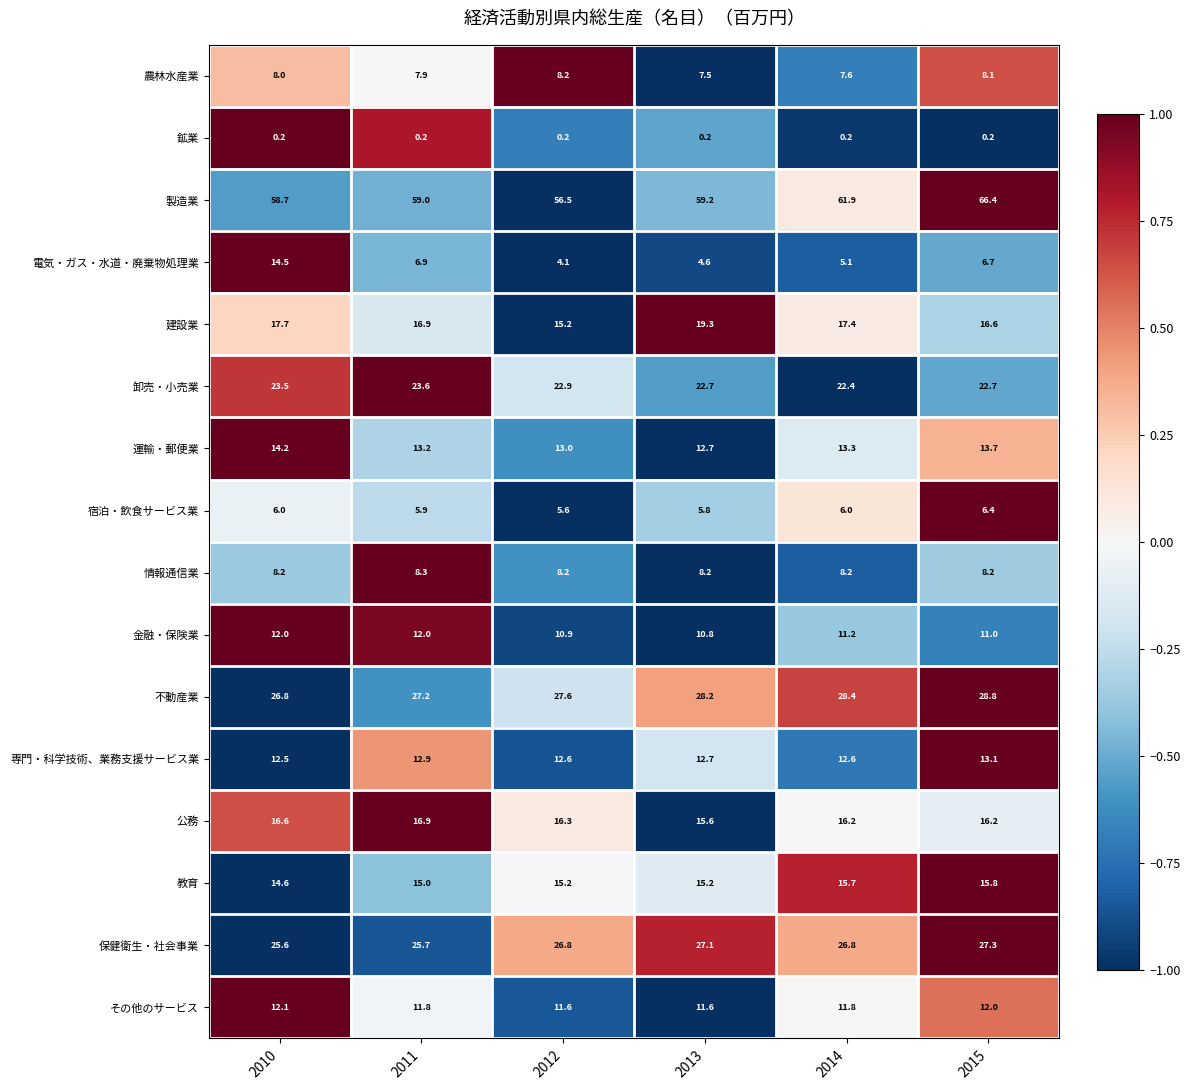

At which category is the sum across all series the highest?

2015